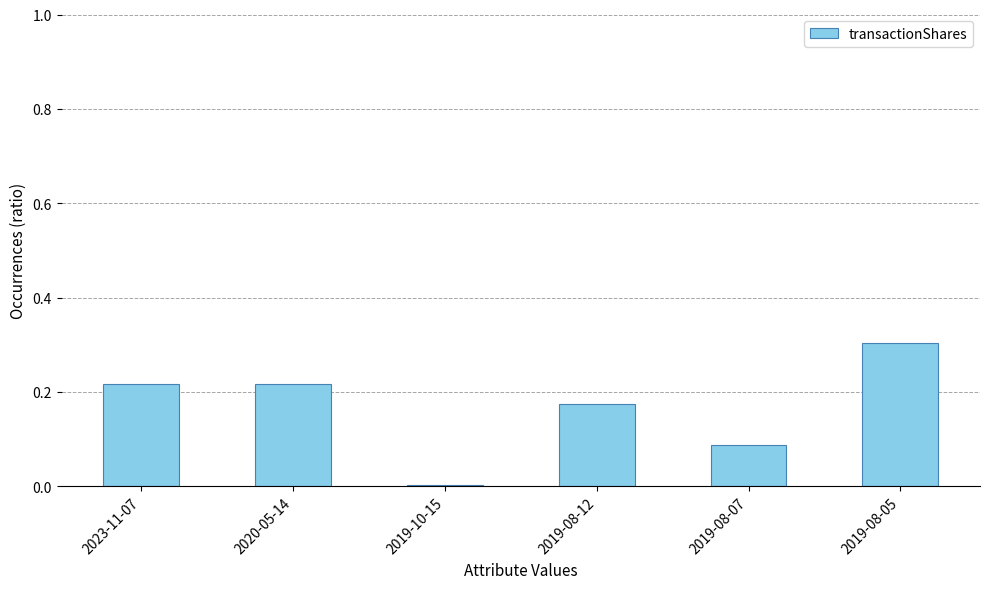

What is the change in value from 2023-11-07 to 2019-08-05?

+0.1